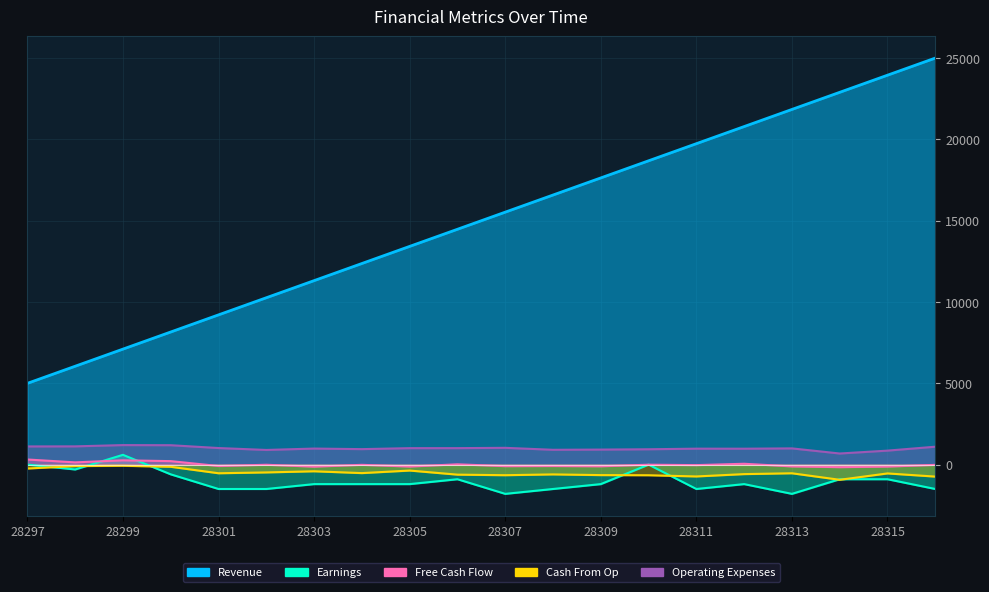

Rank the categories by Cash From Op value from lowest to highest.

28314, 28316, 28311, 28310, 28307, 28309, 28306, 28308, 28312, 28315, 28313, 28301, 28304, 28302, 28303, 28305, 28297, 28300, 28298, 28299